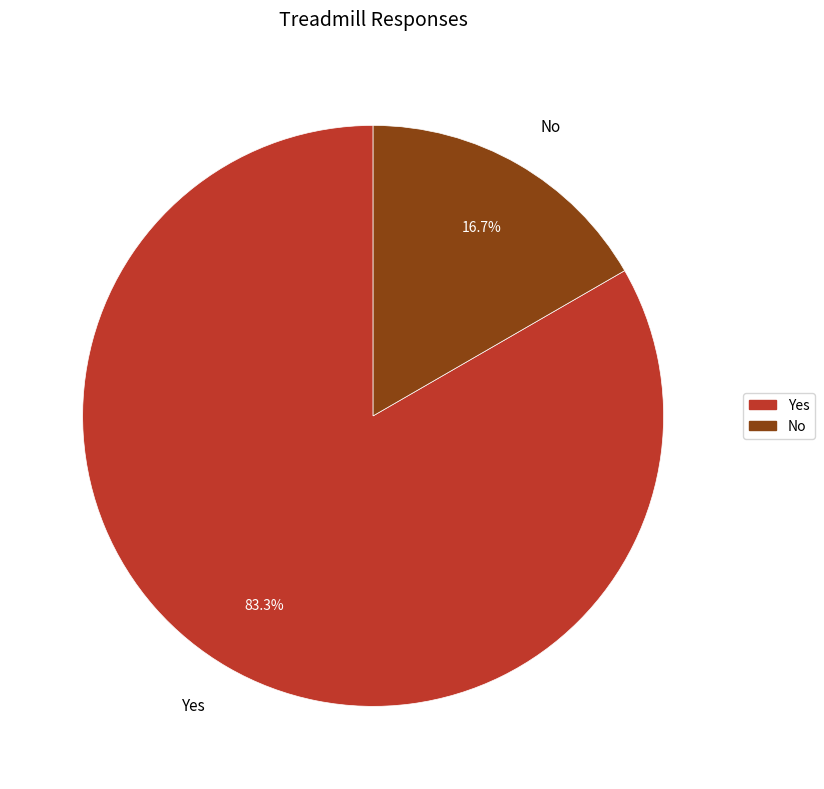

What is the largest slice in the pie chart?

Yes